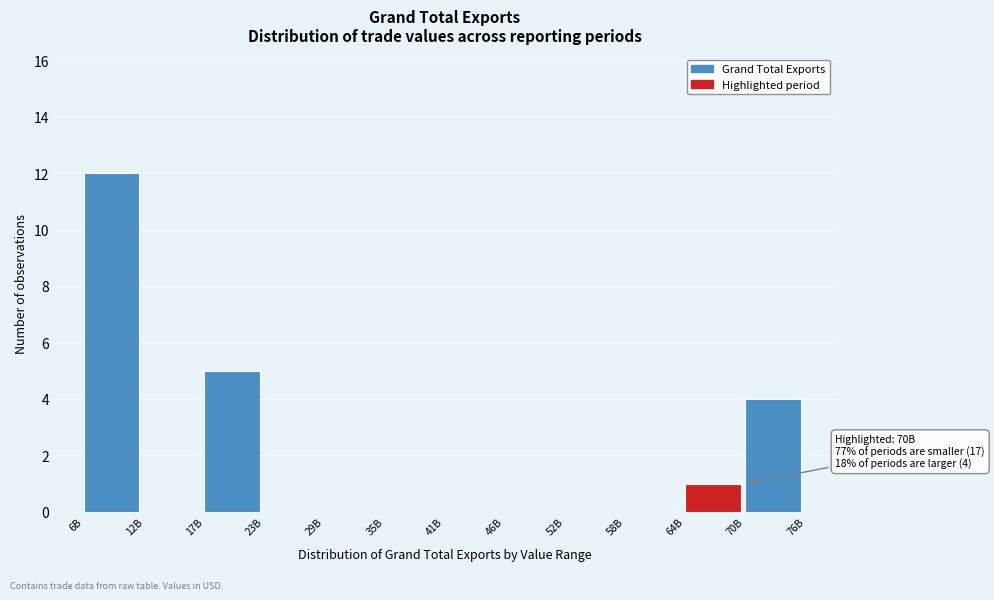

Reading left to right, what are all the values shown in this chart?

6B=12	12B=0	17B=5	23B=0	29B=0	35B=0	41B=0	46B=0	52B=0	58B=0	64B=1	70B=4